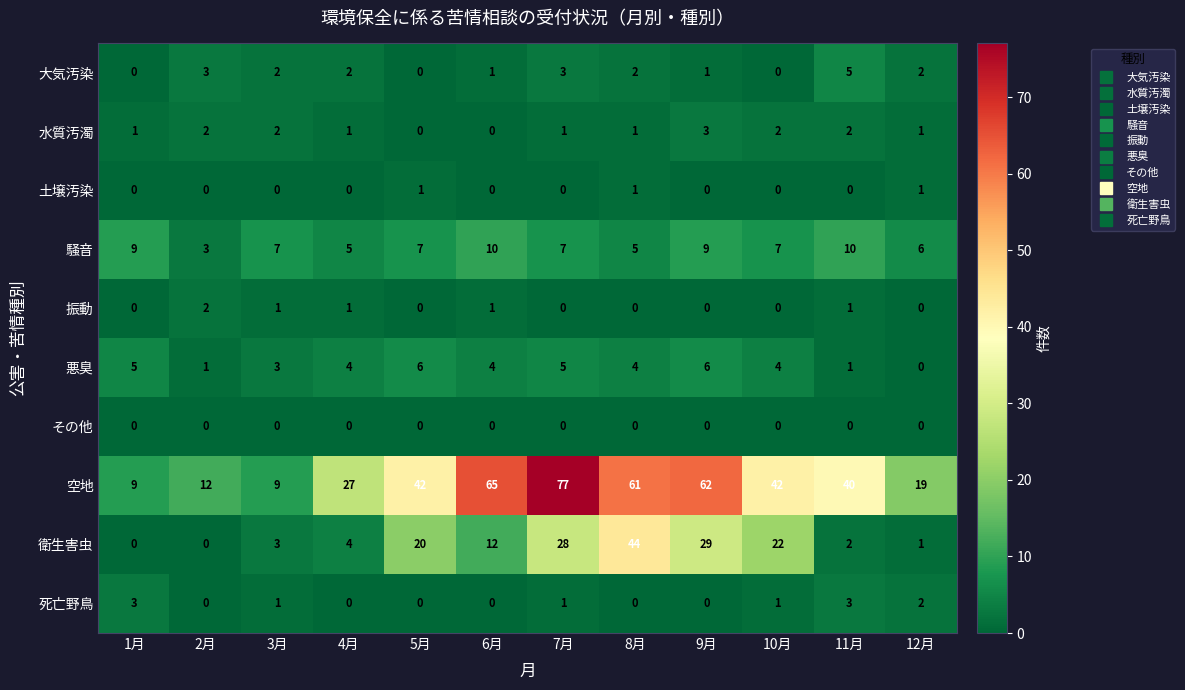

What is the difference between the second highest and minimum values in the 大気汚染 series?

3